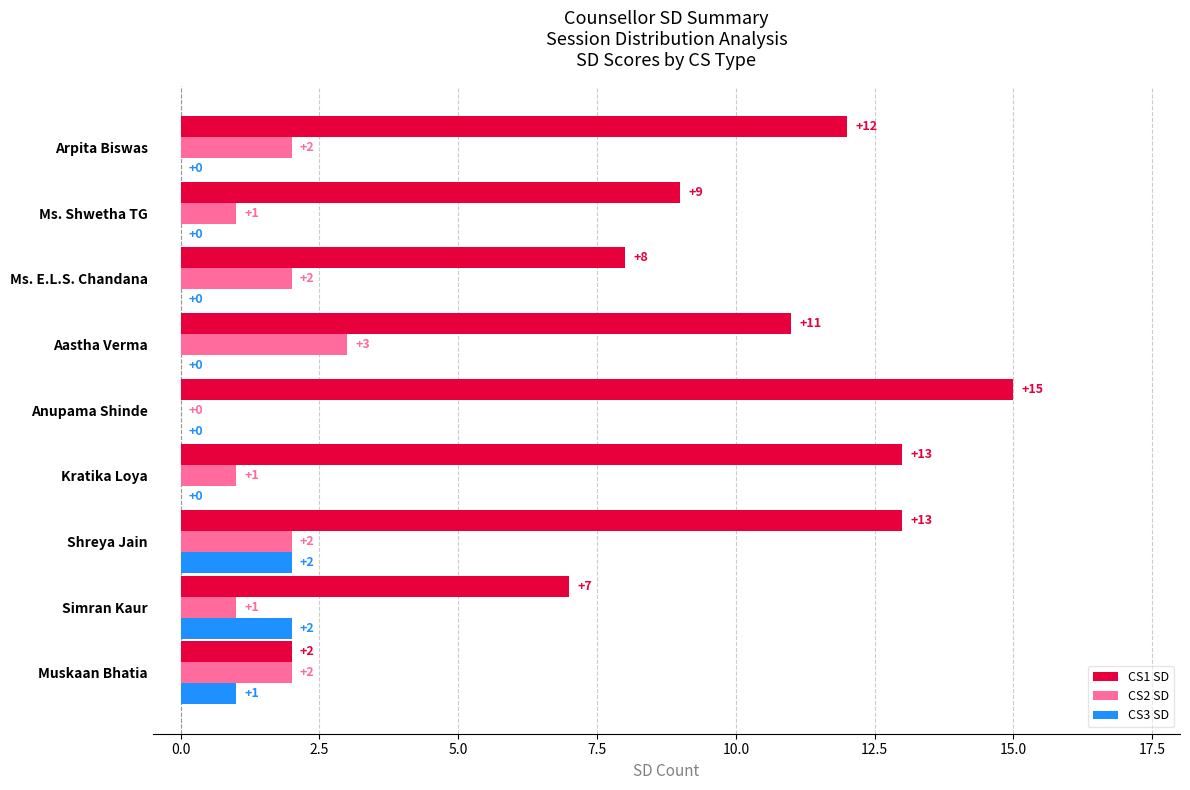

What is the maximum value shown in the chart?

15